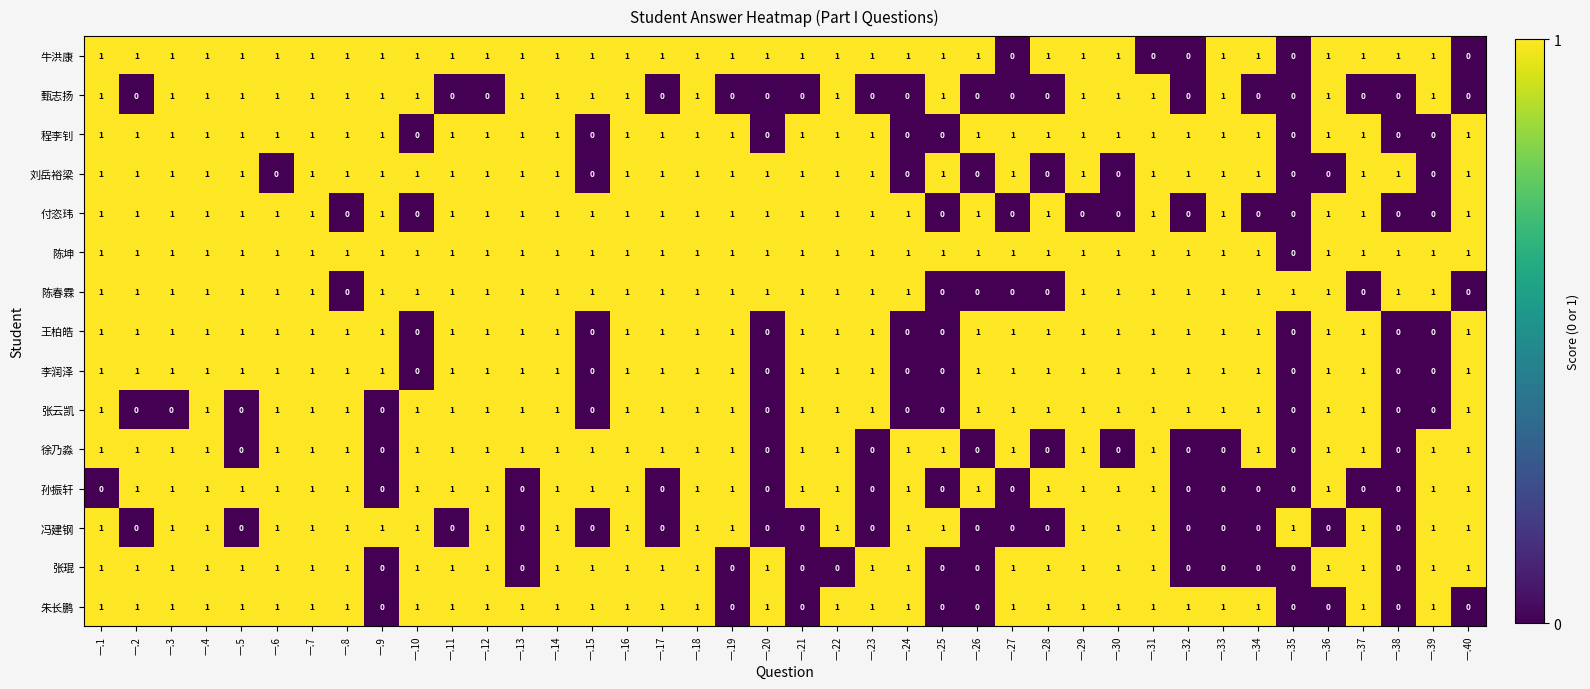

At how many categories does at least one series exceed 0?

40